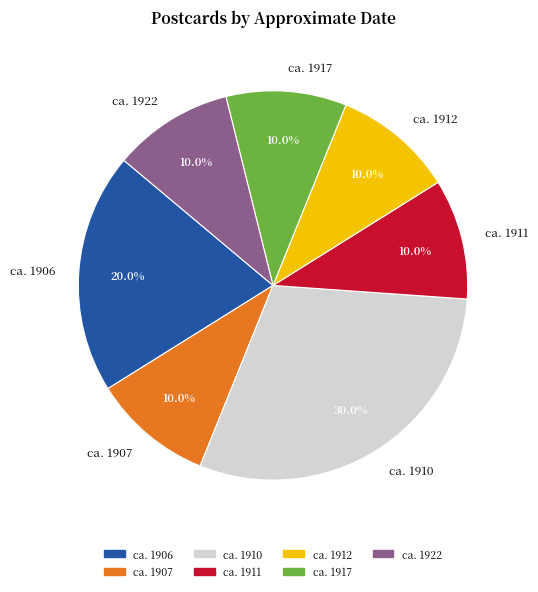

Does ca. 1922 represent more than half of the total?

No